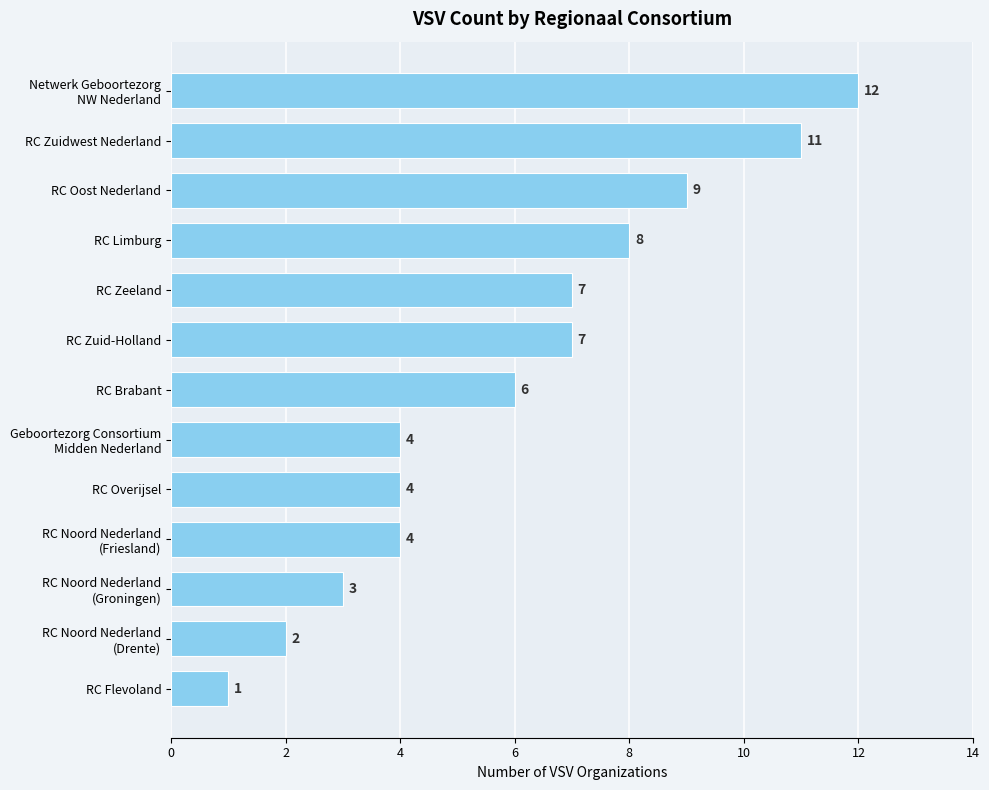

True or false: the data shows 2 at RC Zuid-Holland.

False